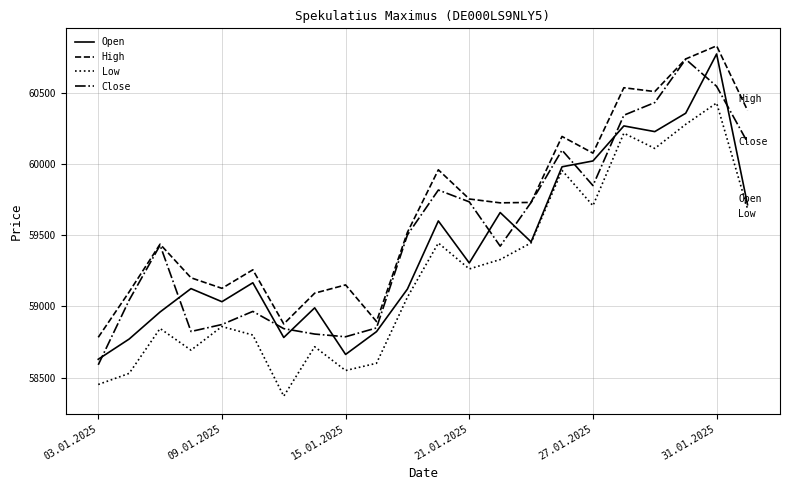

What is the maximum value for Low?

60428